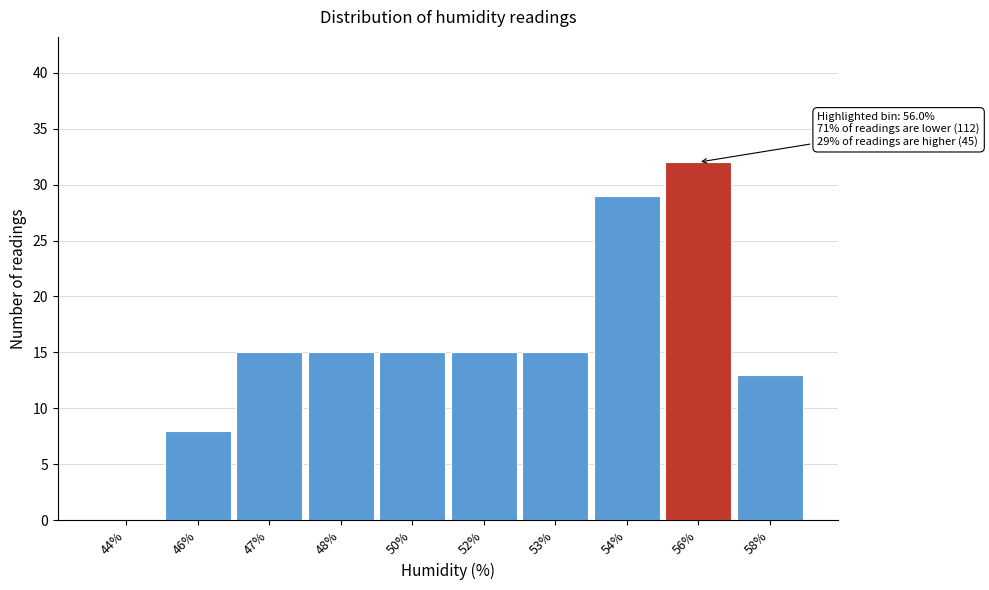

Reading right to left, extract all data points from this chart.

58%=13	56%=32	54%=29	53%=15	52%=15	50%=15	48%=15	47%=15	46%=8	44%=0